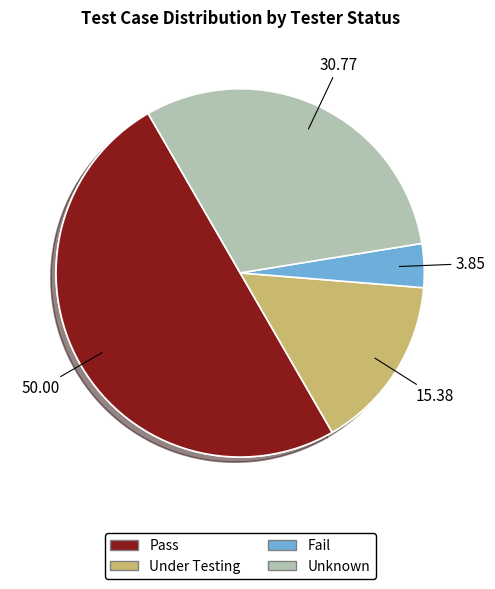

How many slices are in this pie chart?

4